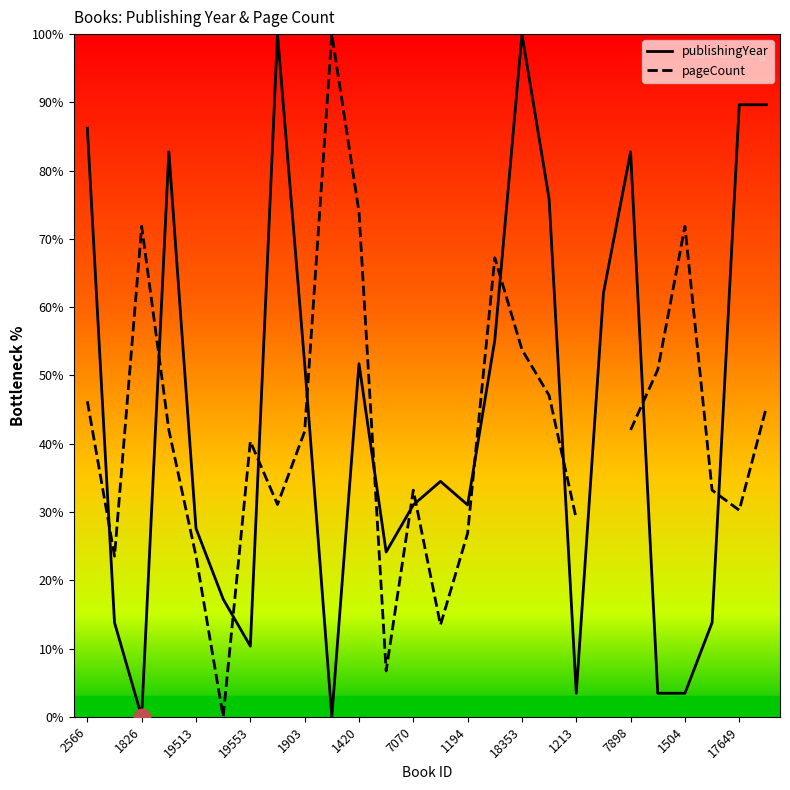

What is the average value of the publishingYear series?

43.9